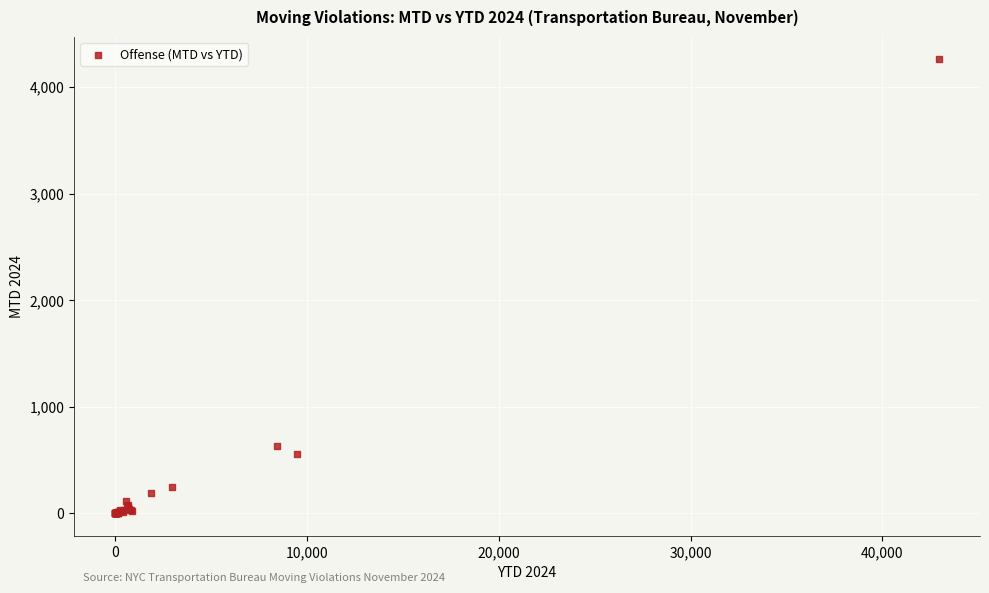

What Y value in the scatter plot is closest to 2129?

636